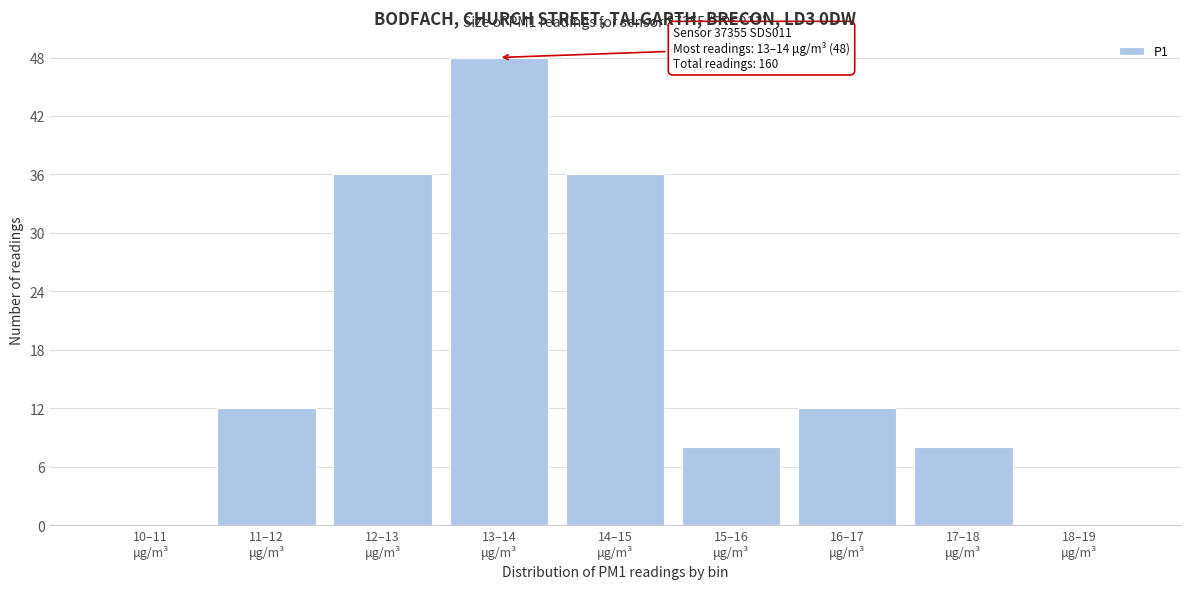

What is the greatest value displayed?

48